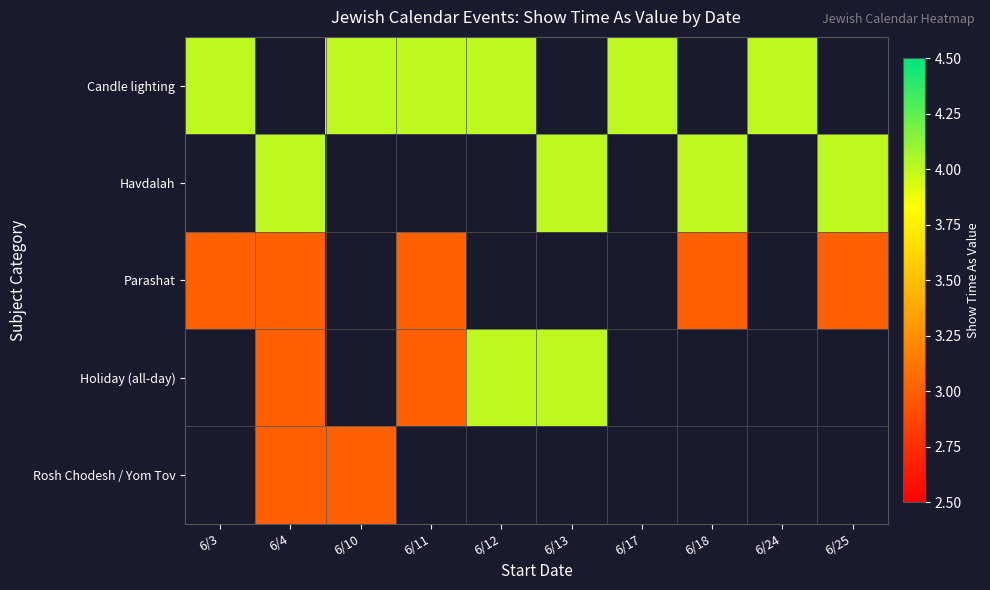

Reading left to right, what are all the values shown in this chart?

Candle lighting: 6/3=4	6/4=0	6/10=4	6/11=4	6/12=4	6/13=0	6/17=4	6/18=0	6/24=4	6/25=0
Havdalah: 6/3=0	6/4=4	6/10=0	6/11=0	6/12=0	6/13=4	6/17=0	6/18=4	6/24=0	6/25=4
Parashat: 6/3=3	6/4=3	6/10=0	6/11=3	6/12=0	6/13=0	6/17=0	6/18=3	6/24=0	6/25=3
Holiday (all-day): 6/3=0	6/4=3	6/10=0	6/11=3	6/12=4	6/13=4	6/17=0	6/18=0	6/24=0	6/25=0
Rosh Chodesh / Yom Tov: 6/3=0	6/4=3	6/10=3	6/11=0	6/12=0	6/13=0	6/17=0	6/18=0	6/24=0	6/25=0